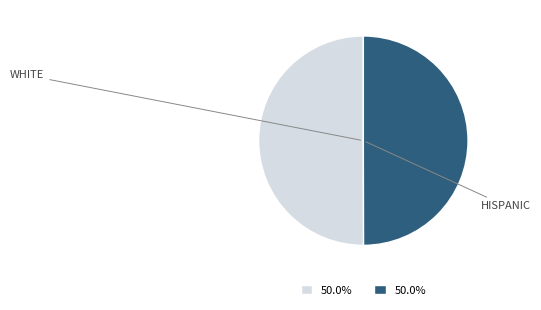

Is the sum of HISPANIC and WHITE greater than half?

Yes